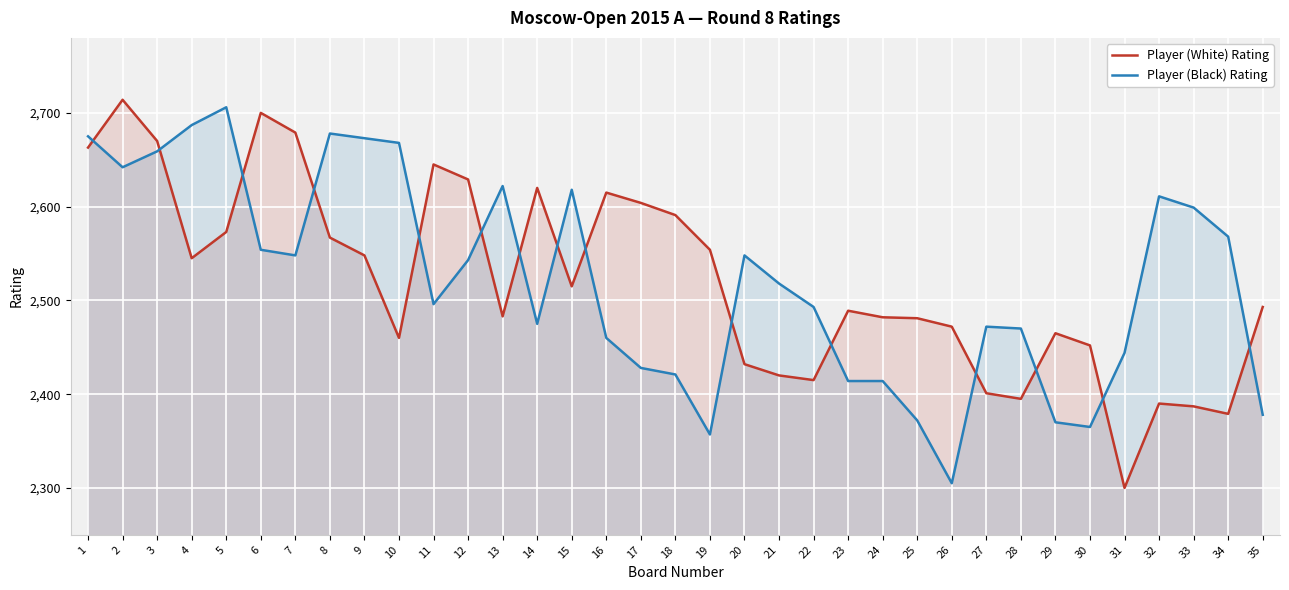

Reading left to right, extract all data points from this chart.

Player (White) Rating: 1=2663	2=2714	3=2670	4=2545	5=2573	6=2700	7=2679	8=2567	9=2548	10=2460	11=2645	12=2629	13=2483	14=2620	15=2515	16=2615	17=2604	18=2591	19=2554	20=2432	21=2420	22=2415	23=2489	24=2482	25=2481	26=2472	27=2401	28=2395	29=2465	30=2452	31=2300	32=2390	33=2387	34=2379	35=2493
Player (Black) Rating: 1=2675	2=2642	3=2659	4=2687	5=2706	6=2554	7=2548	8=2678	9=2673	10=2668	11=2496	12=2543	13=2622	14=2475	15=2618	16=2460	17=2428	18=2421	19=2357	20=2548	21=2518	22=2493	23=2414	24=2414	25=2372	26=2305	27=2472	28=2470	29=2370	30=2365	31=2444	32=2611	33=2599	34=2568	35=2378